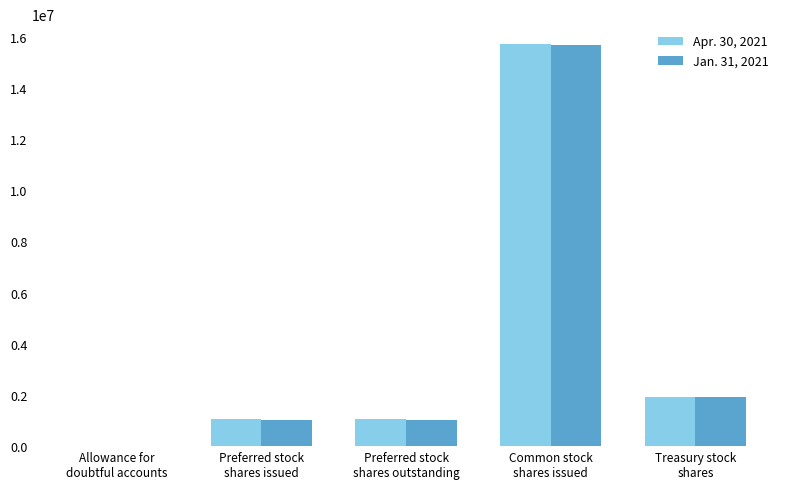

What is the highest value of the Jan. 31, 2021 series?

15681000